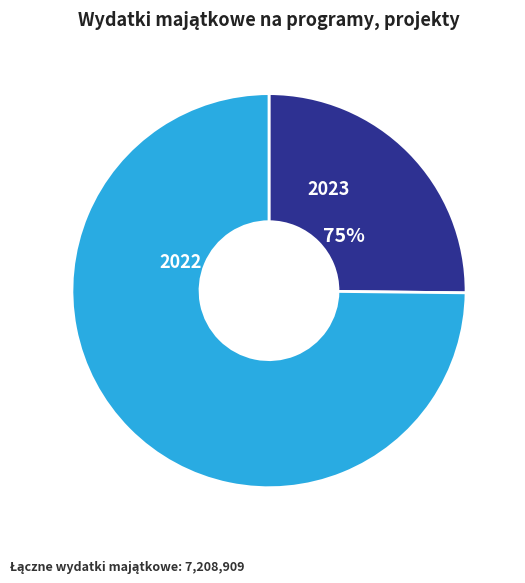

Count the number of slices in the pie.

2